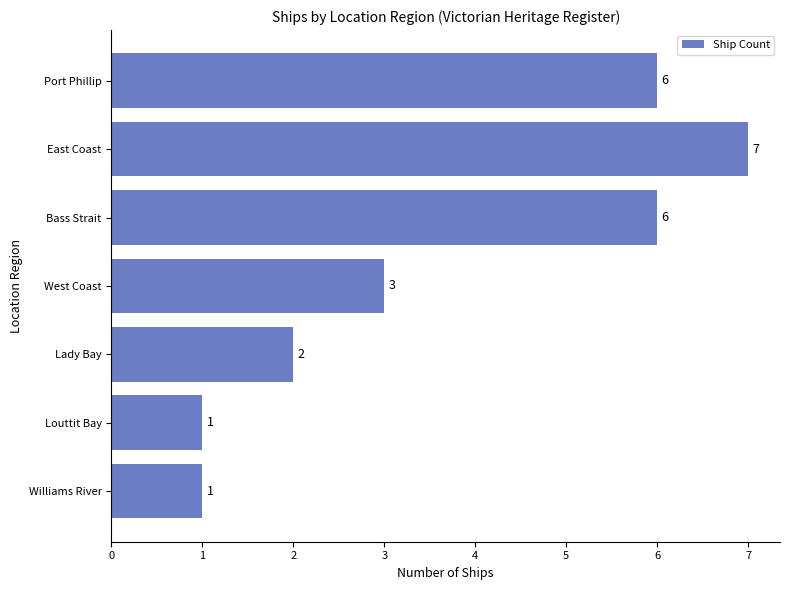

What is the ratio of the value at East Coast to the value at Port Phillip?

1.2